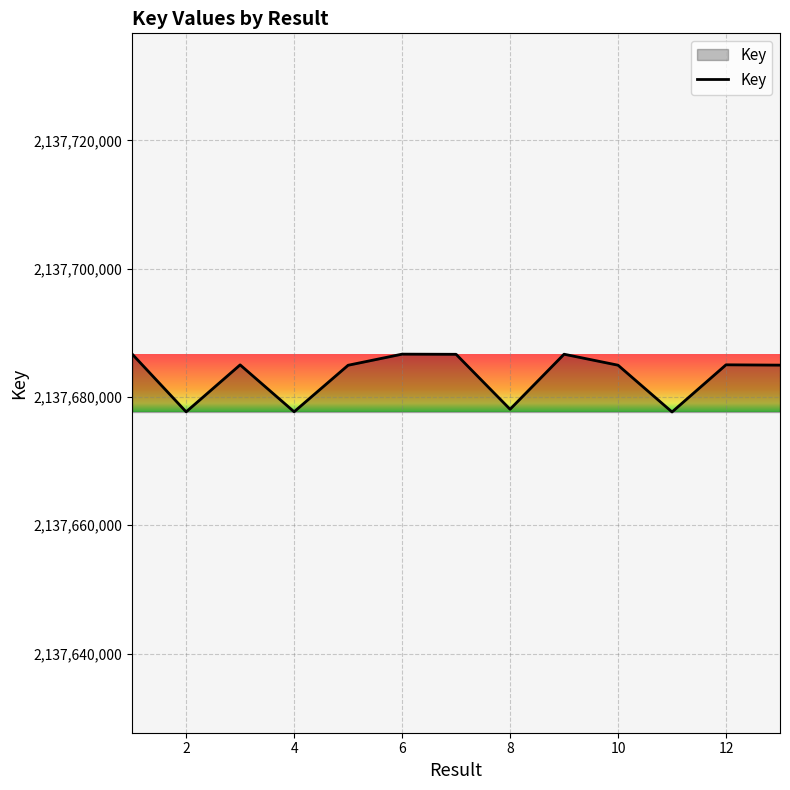

What is the smallest value displayed?

2137677650